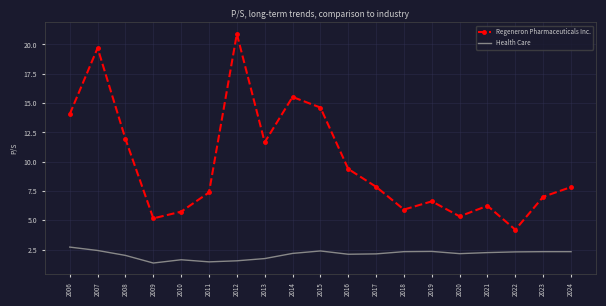

What is the total value across all series at 2011?

8.8